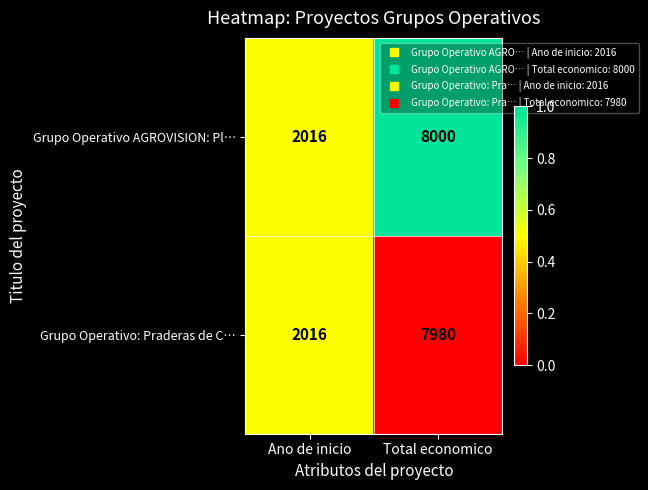

Count the number of categories in the chart.

2